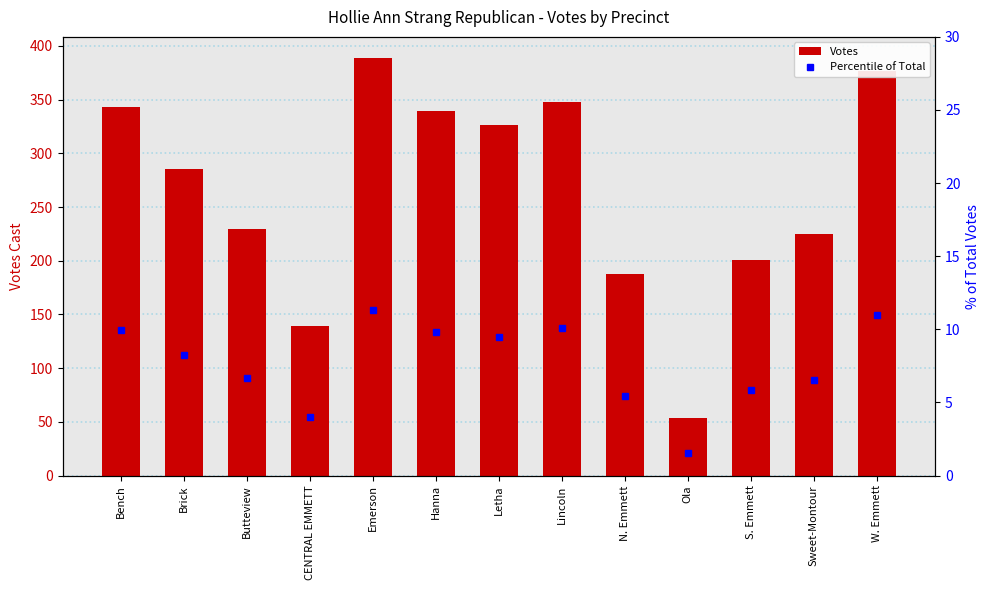

What is the difference between the Votes values at Hanna and Lincoln?

9.0